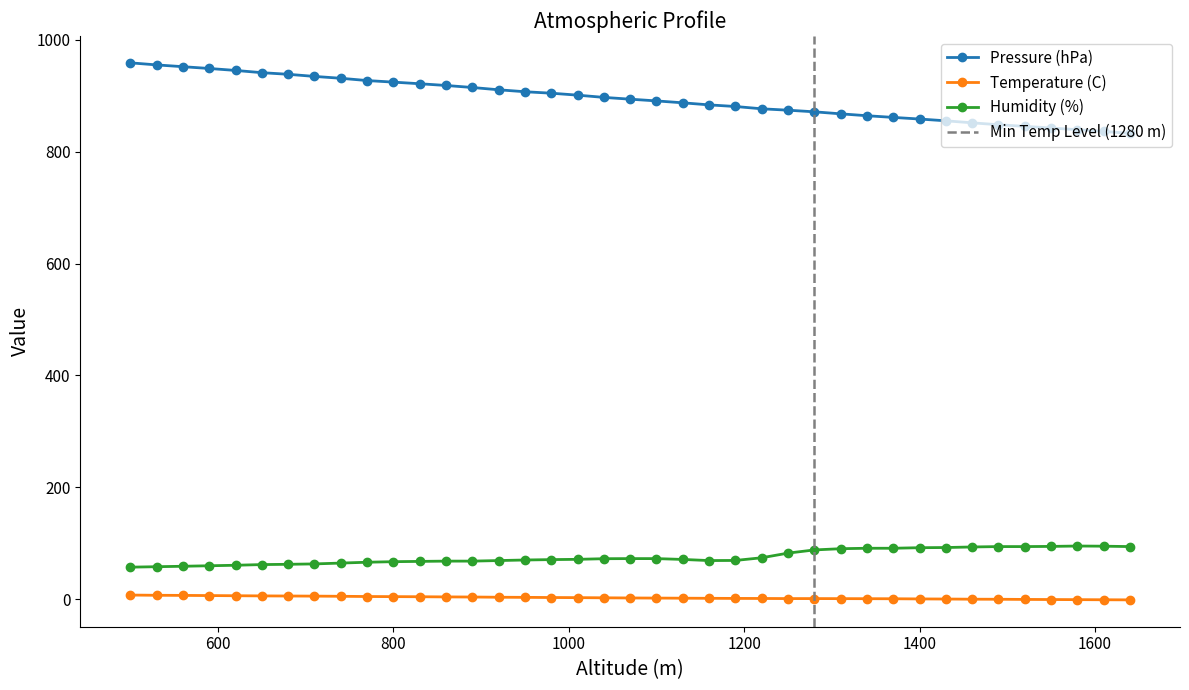

Which series has the widest spread of values?

Pressure (hPa)